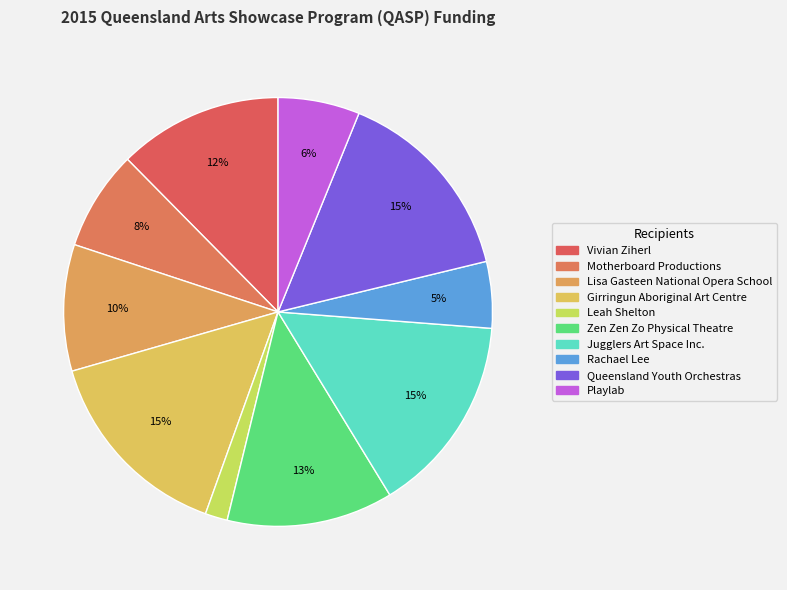

What is the change in value from Leah Shelton to Jugglers Art Space Inc.?

+53300